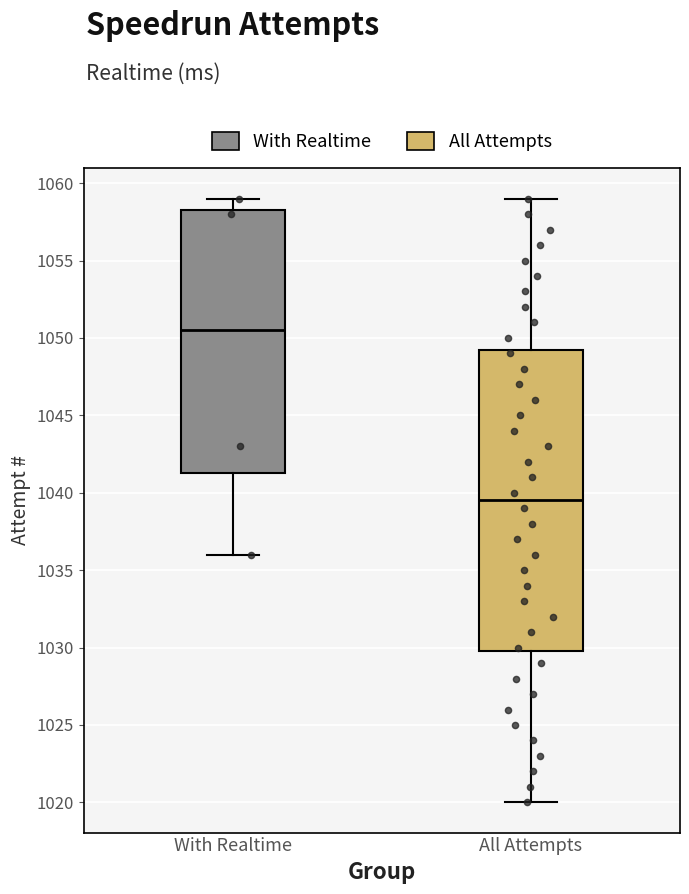

Reading left to right, read every box against the y-axis: the position of its median line, the range the box covers, and the ends of its whiskers. The values are not printed on the chart, so give them approximately, as read against the axis.

With Realtime: median 1050.5, box 1041.5 to 1058.5, whiskers 1036.0 to 1059.0
All Attempts: median 1039.5, box 1030.0 to 1049.5, whiskers 1020.0 to 1059.0